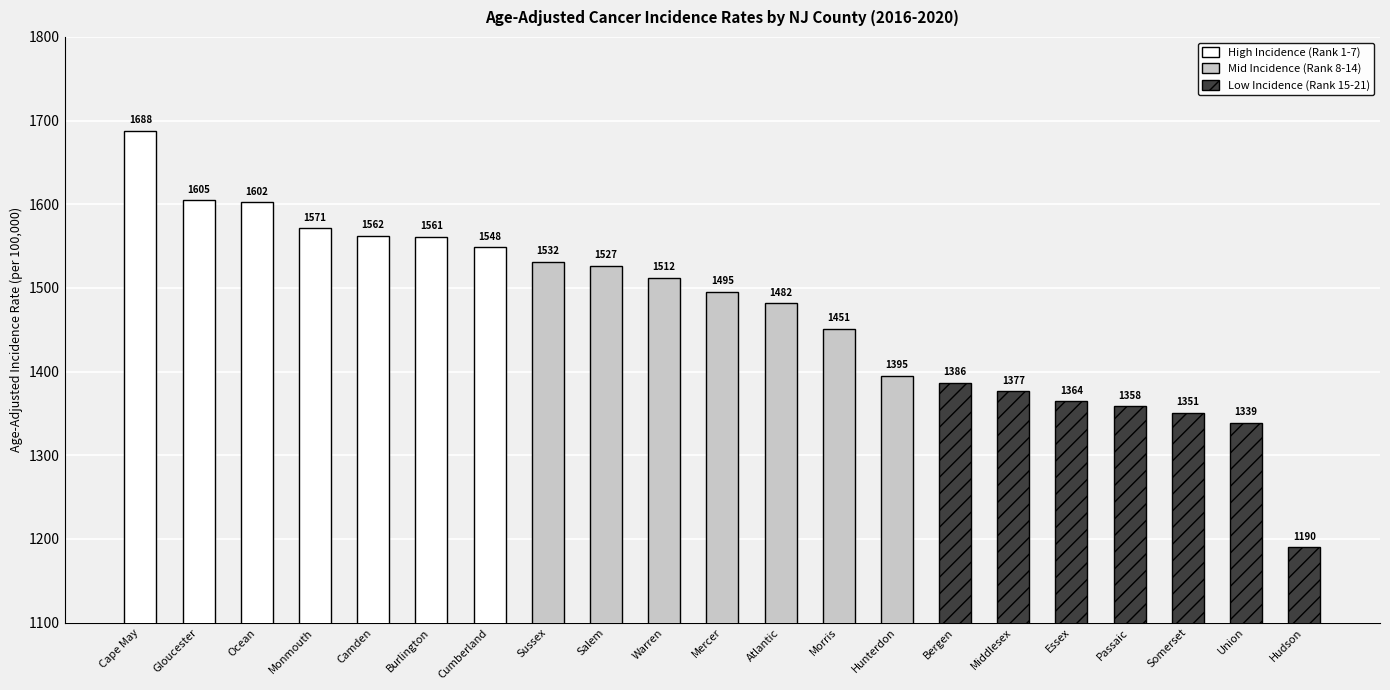

What is the sum of all High Incidence (Rank 1-7) values?

11138.2